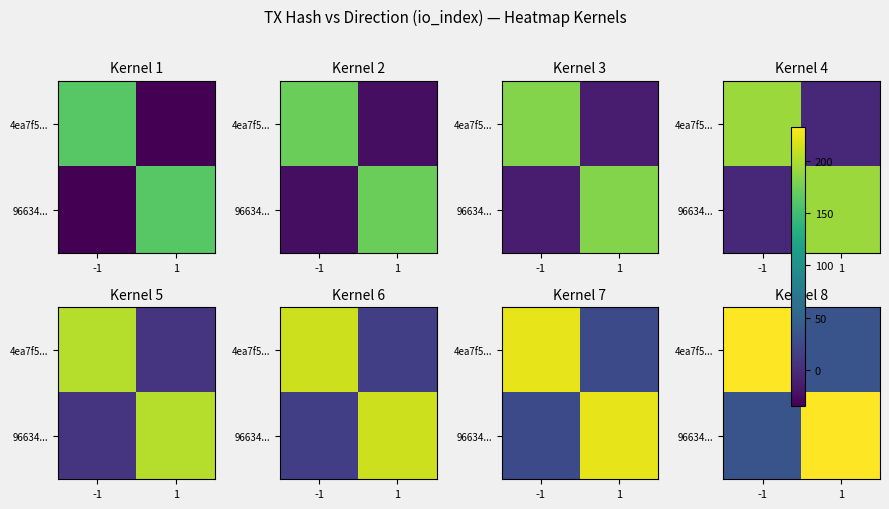

Rank the categories by 4ea7f5... value from lowest to highest.

1, -1